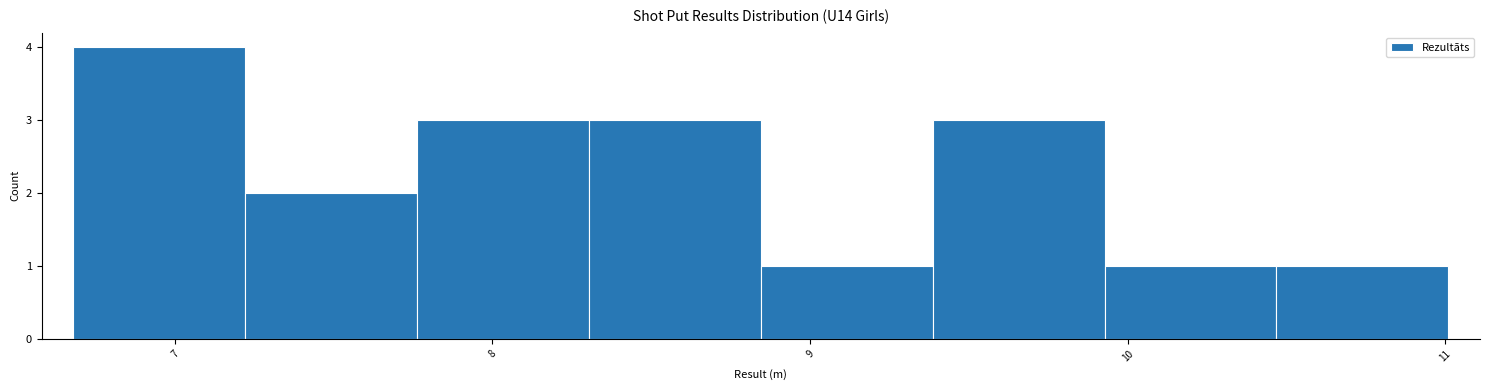

Reading left to right, transcribe this chart: for each bar, give the range it covers on the x-axis and its height. Neither the bar edges nor the heights are printed on the chart, so give them approximately, as read against the axes.

6.7 to 7.2: 4
7.2 to 7.8: 2
7.8 to 8.3: 3
8.3 to 8.8: 3
8.8 to 9.4: 1
9.4 to 9.9: 3
9.9 to 10.5: 1
10.5 to 11.0: 1